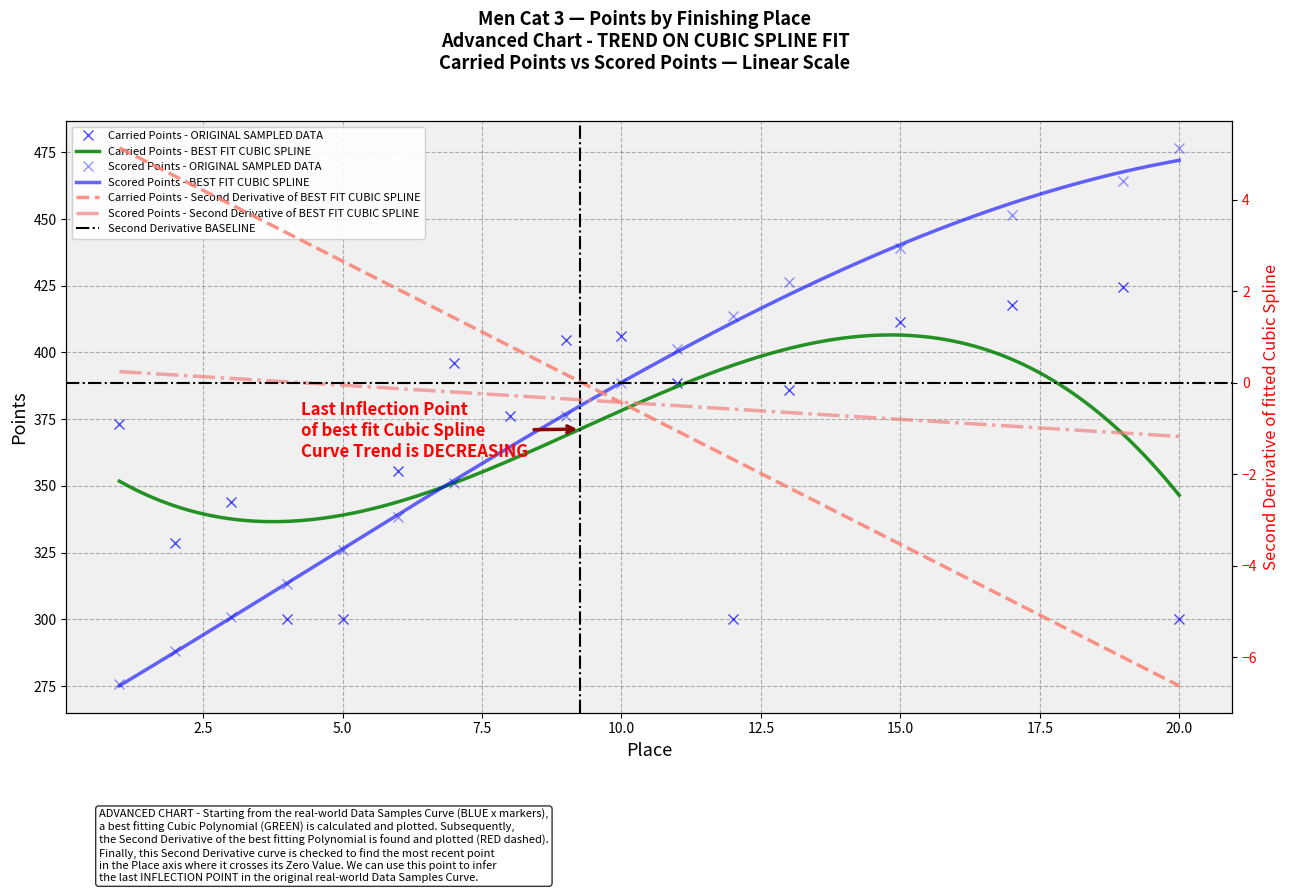

Reading left to right, transcribe all the data shown in this chart.

Carried Points: 1=373.4	2=328.7	3=344.0	4=300.0	5=300.0	6=355.6	7=395.9	8=376.1	9=404.8	10=406.3	11=388.7	12=300.0	13=385.8	15=411.5	17=417.6	19=424.5	20=300.0
Scored Points: 1=275.6	2=288.2	3=300.7	4=313.3	5=325.9	6=338.4	7=351.0	8=363.6	9=376.1	10=388.7	11=401.3	12=413.8	13=426.4	15=439.0	17=451.5	19=464.1	20=476.7